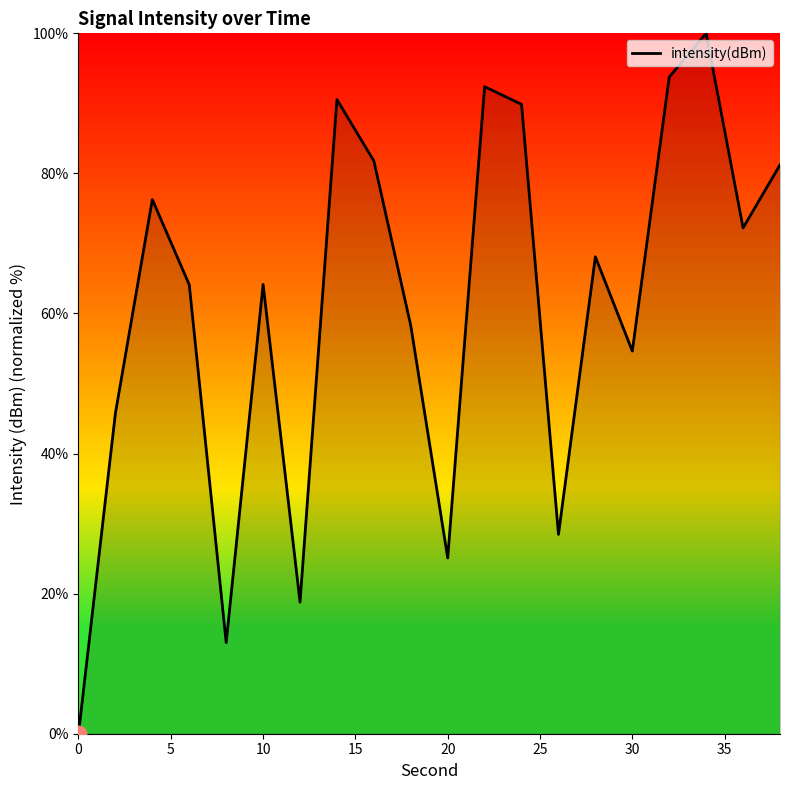

What is the maximum value shown in the chart?

100.0